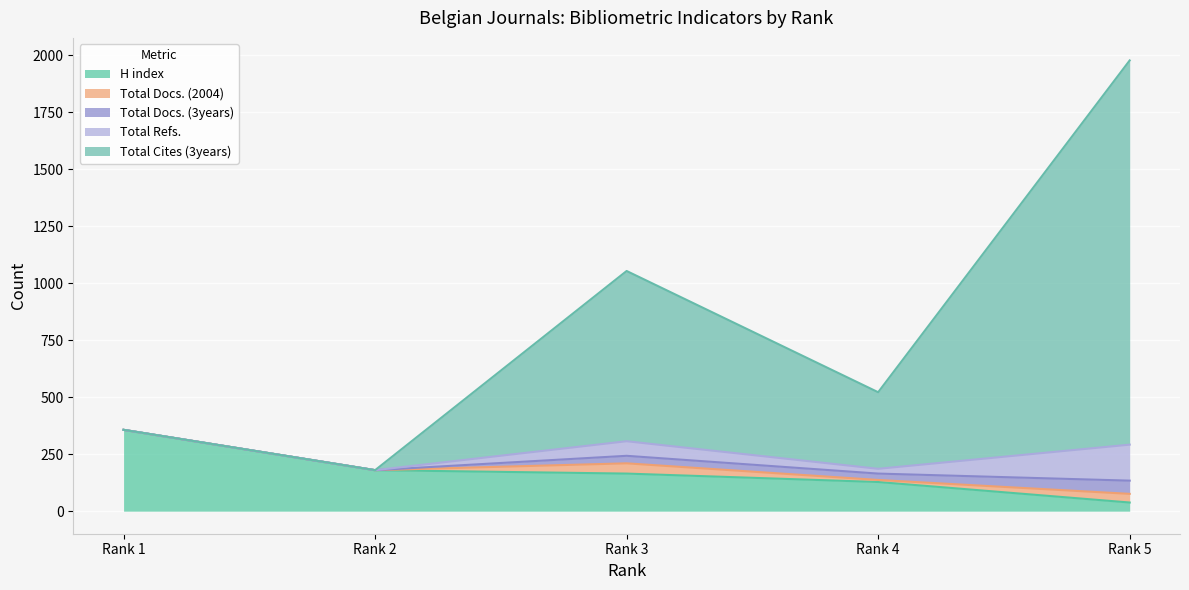

How many values in the Total Docs. (2004) series exceed 9?

2